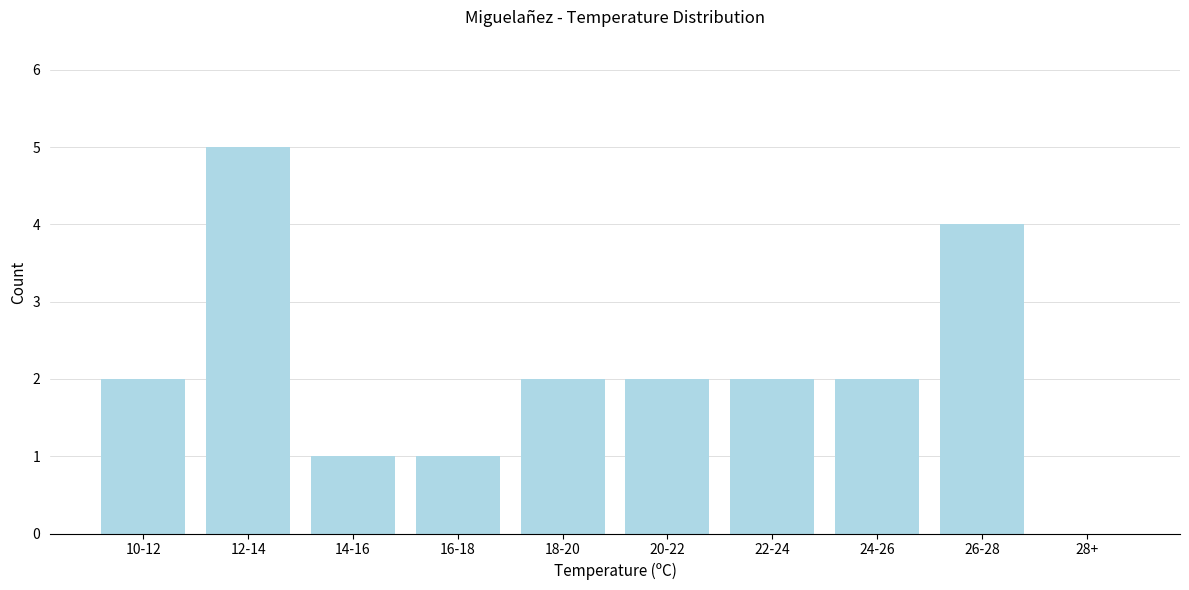

Reading left to right, list all the values displayed in this chart.

10-12=2	12-14=5	14-16=1	16-18=1	18-20=2	20-22=2	22-24=2	24-26=2	26-28=4	28+=0